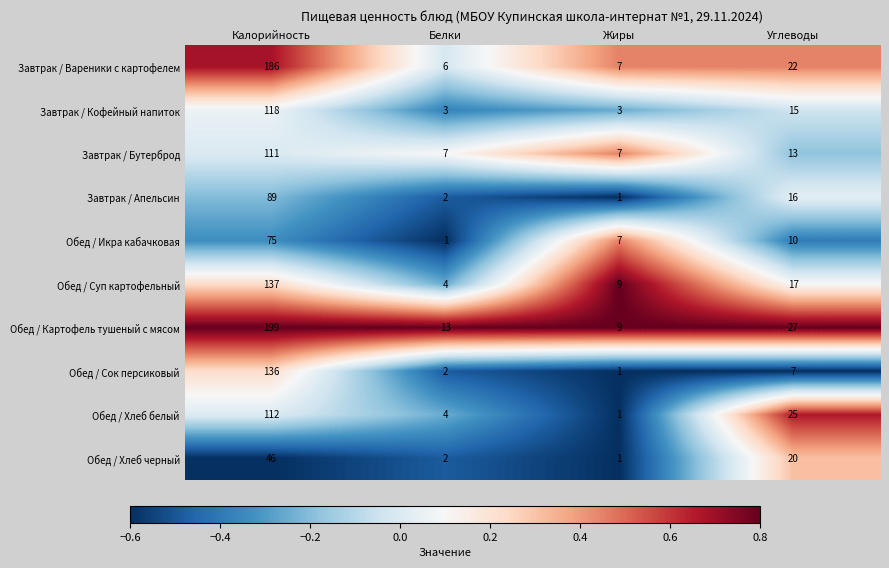

What is the sum of the Обед / Суп картофельный values at Белки and Углеводы?

21